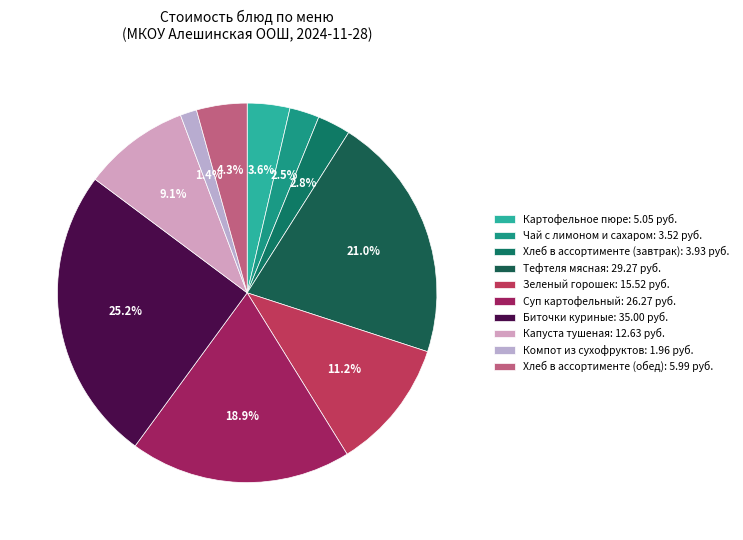

How many slices are in this pie chart?

10